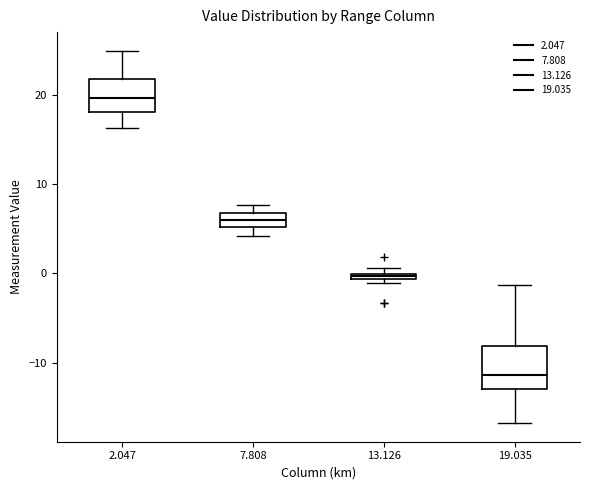

Which box has the lowest median line?

19.035